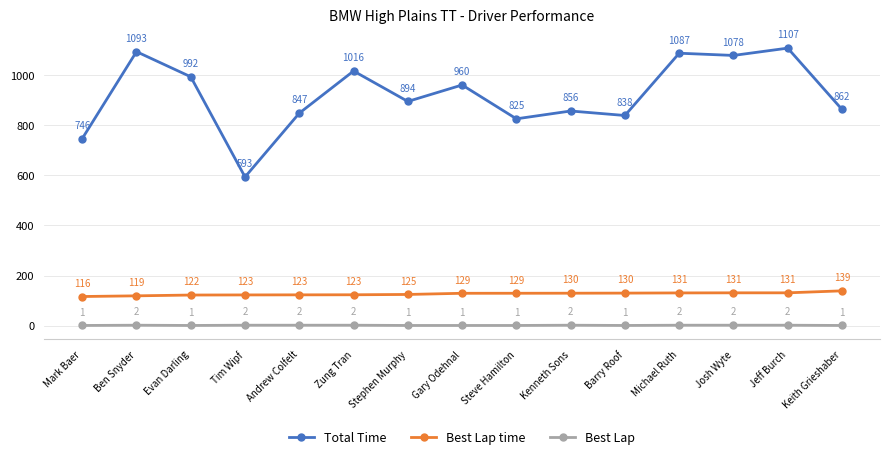

What is the difference between the highest and lowest values at Kenneth Sons?

854.1